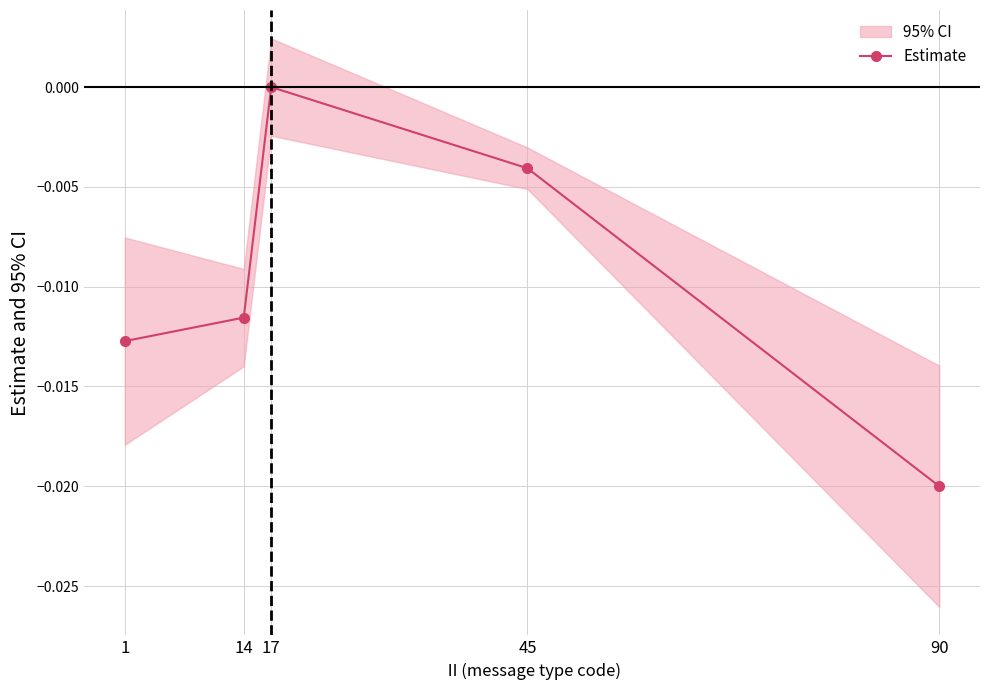

Rank the categories by value from lowest to highest.

90, 1, 14, 45, 17